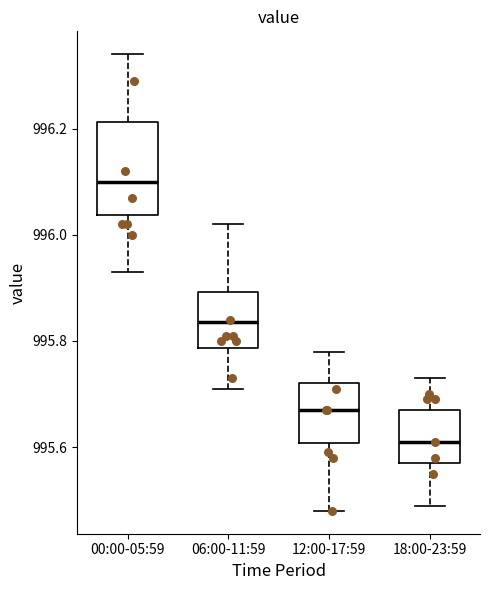

Reading left to right, transcribe this box plot: for each box, give where its median line is, the range the box spans, and where its two whiskers end, as read against the y-axis. The values are not printed on the chart, so give them approximately, as read against the axis.

00:00-05:59: median 996.10, box 996.04 to 996.22, whiskers 995.94 to 996.34
06:00-11:59: median 995.84, box 995.78 to 995.90, whiskers 995.72 to 996.02
12:00-17:59: median 995.68, box 995.60 to 995.72, whiskers 995.48 to 995.78
18:00-23:59: median 995.62, box 995.58 to 995.68, whiskers 995.50 to 995.74